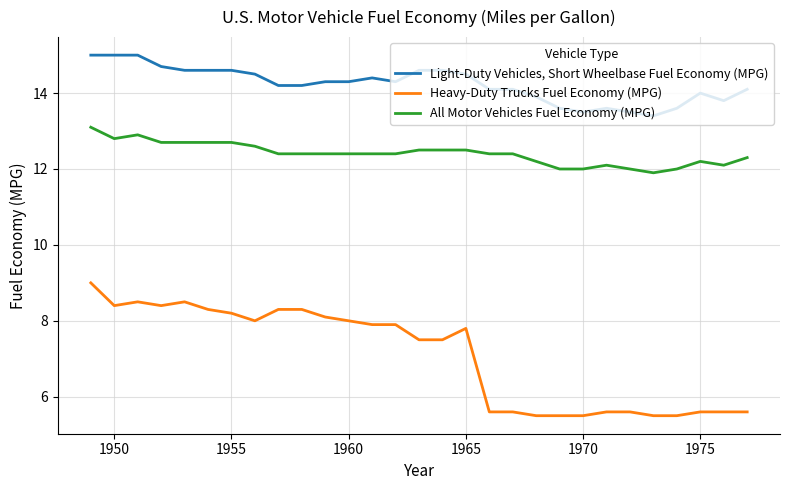

What is the difference between the second highest and second lowest values in the All Motor Vehicles Fuel Economy (MPG) series?

0.9